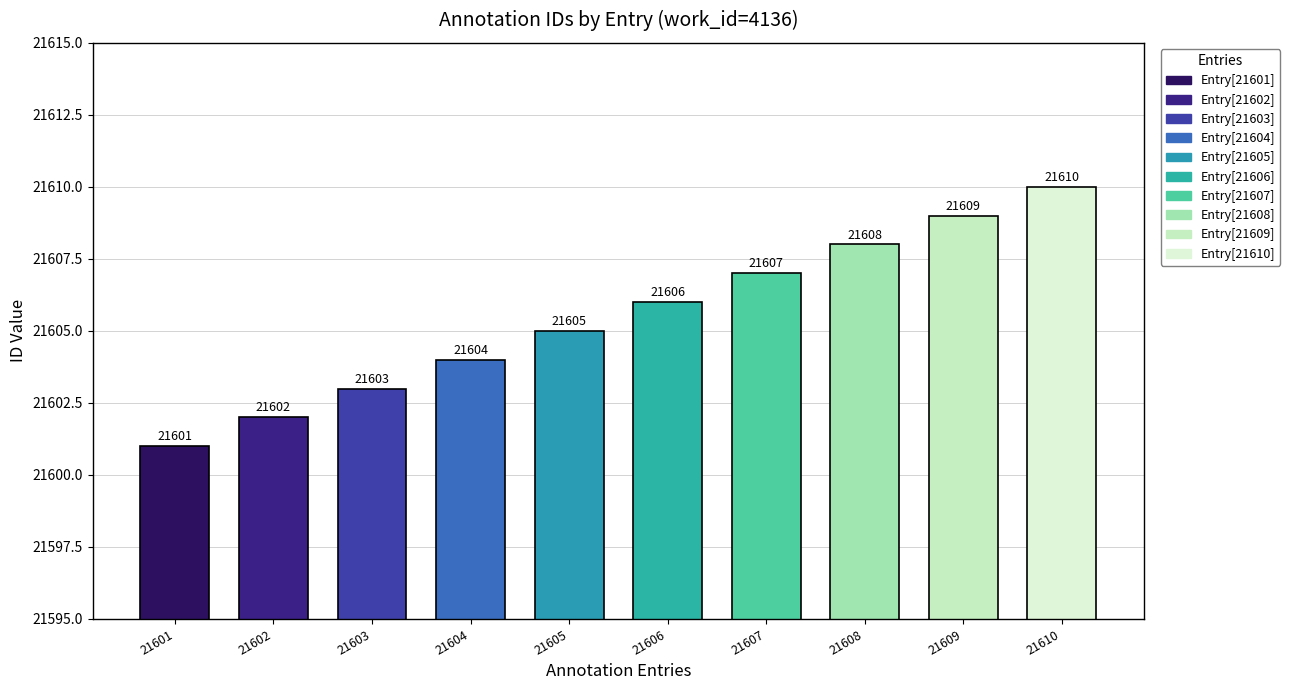

What is the change in value from 21607 to 21610?

+3